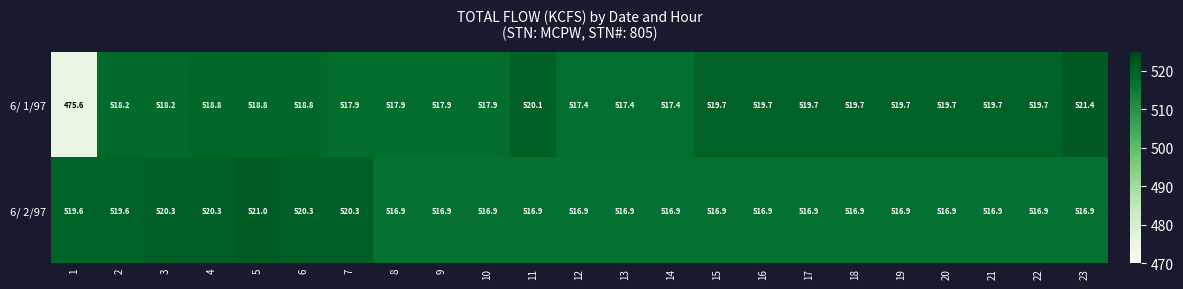

Which category has the highest value across all series?

23